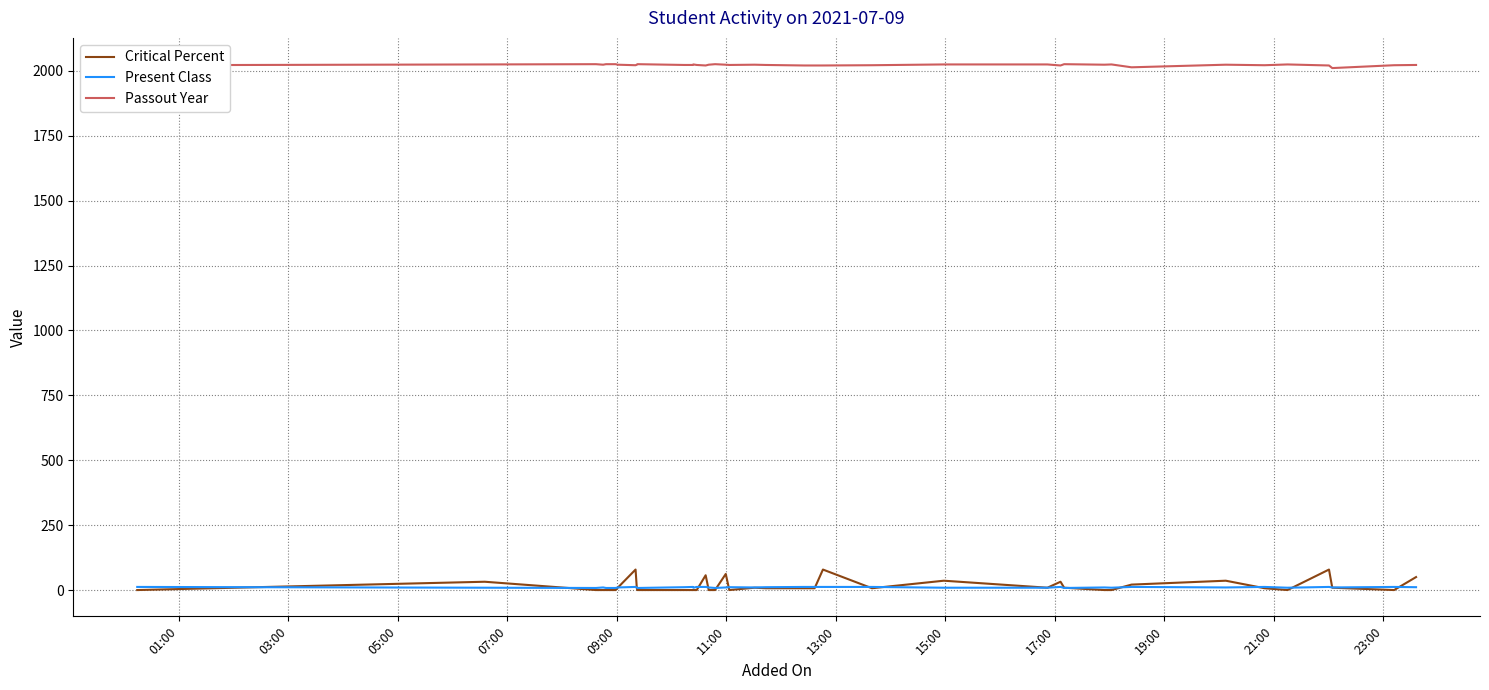

Which series has the largest total across all categories?

Passout Year